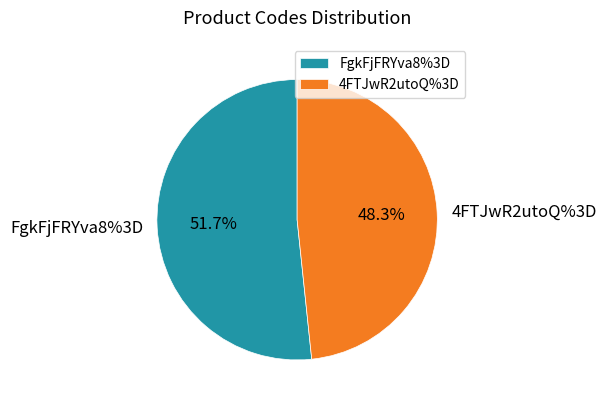

Is there a majority slice in this chart?

Yes